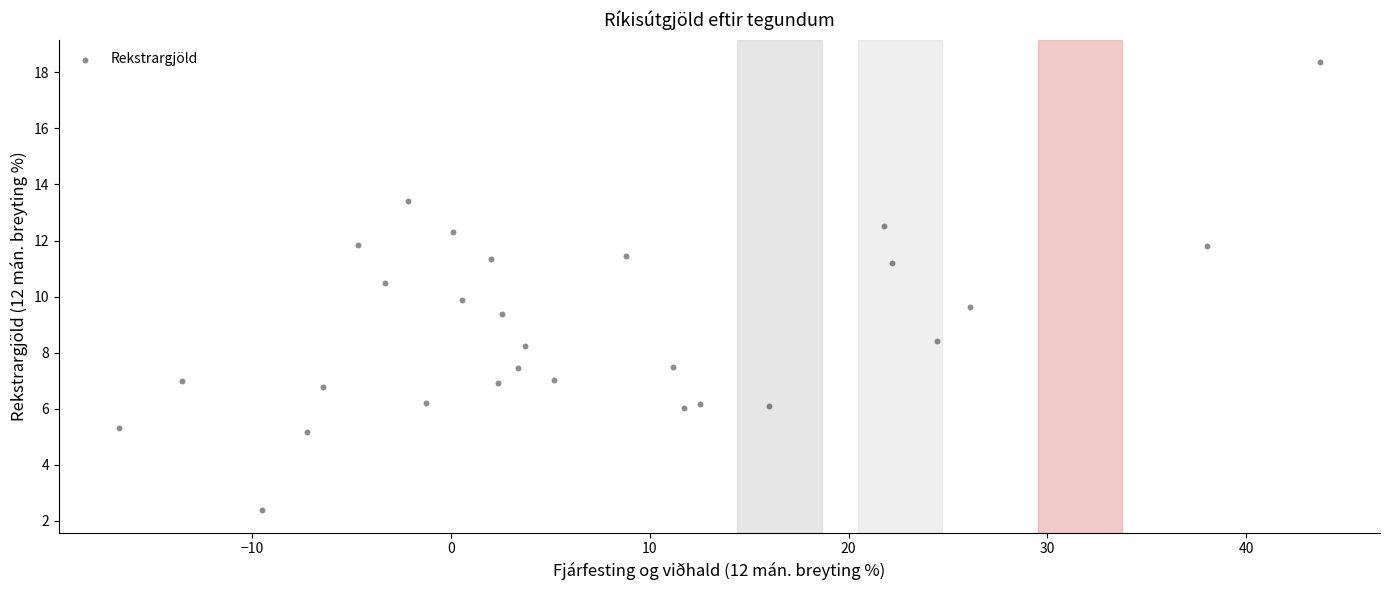

What is the range of X values (max minus min)?

60.4